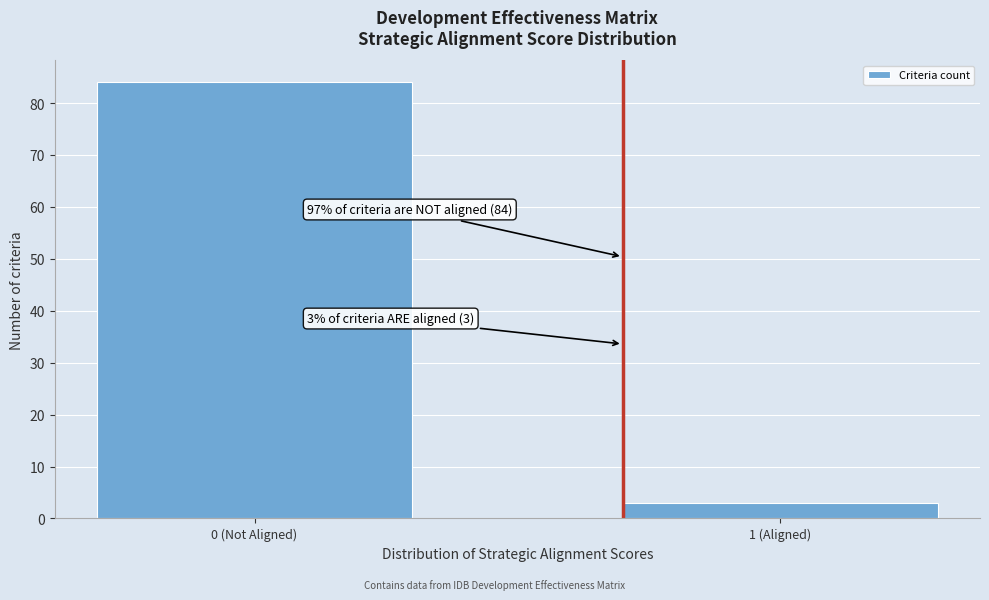

Reading left to right, extract all data points from this chart.

84	3